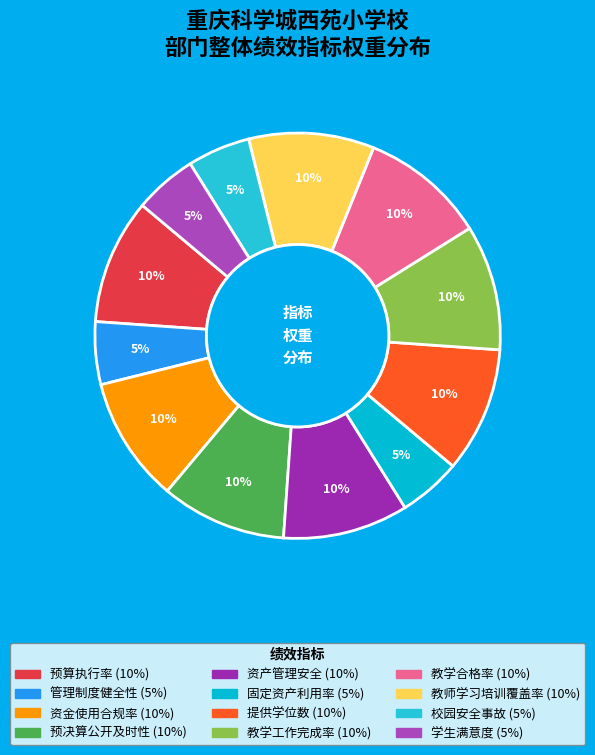

To the nearest percent, what percentage of the pie is 提供学位数?

10%